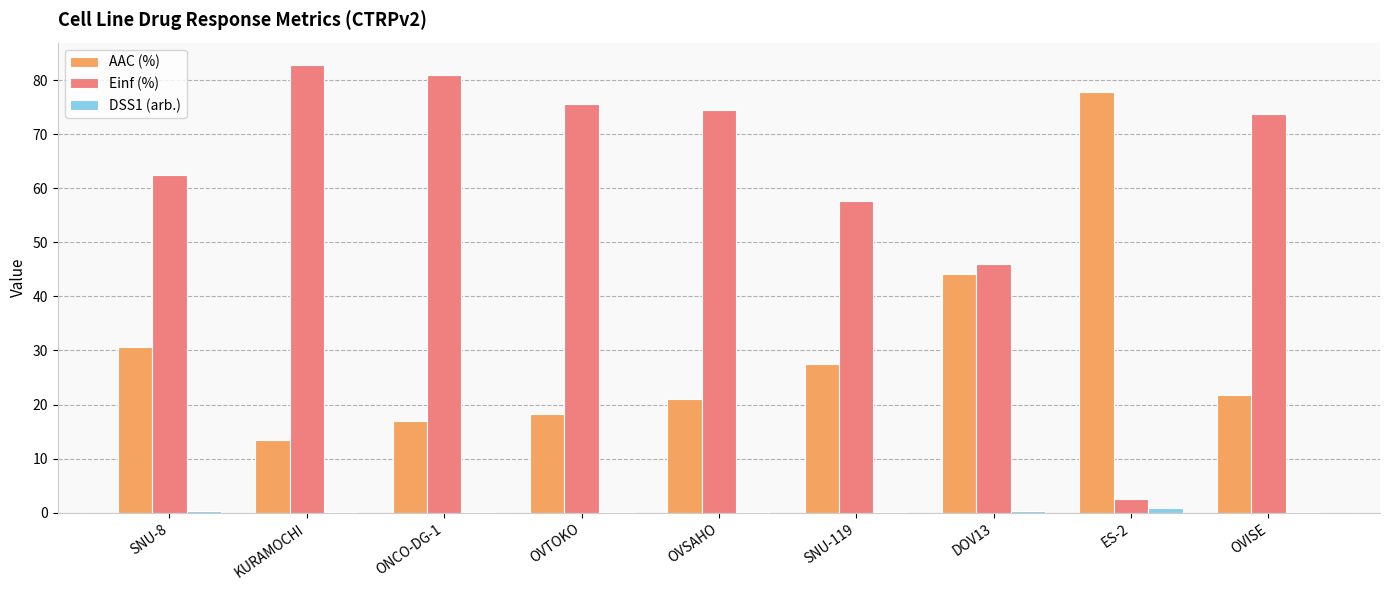

What is the spread (max minus min) of values at ONCO-DG-1?

80.8